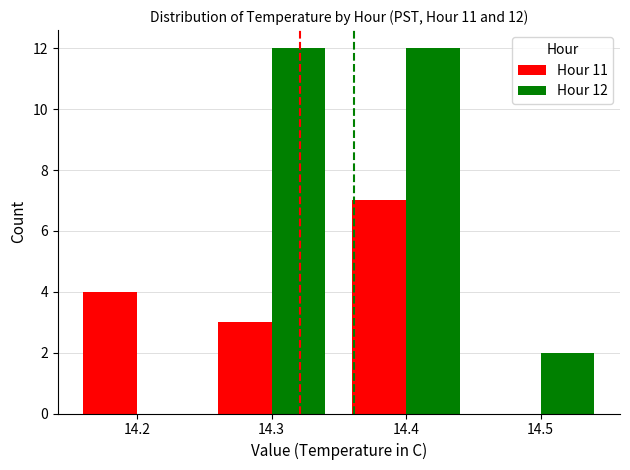

Reading right to left, transcribe all the data shown in this chart.

Hour 11: 14.5=0	14.4=7	14.3=3	14.2=4
Hour 12: 14.5=2	14.4=12	14.3=12	14.2=0